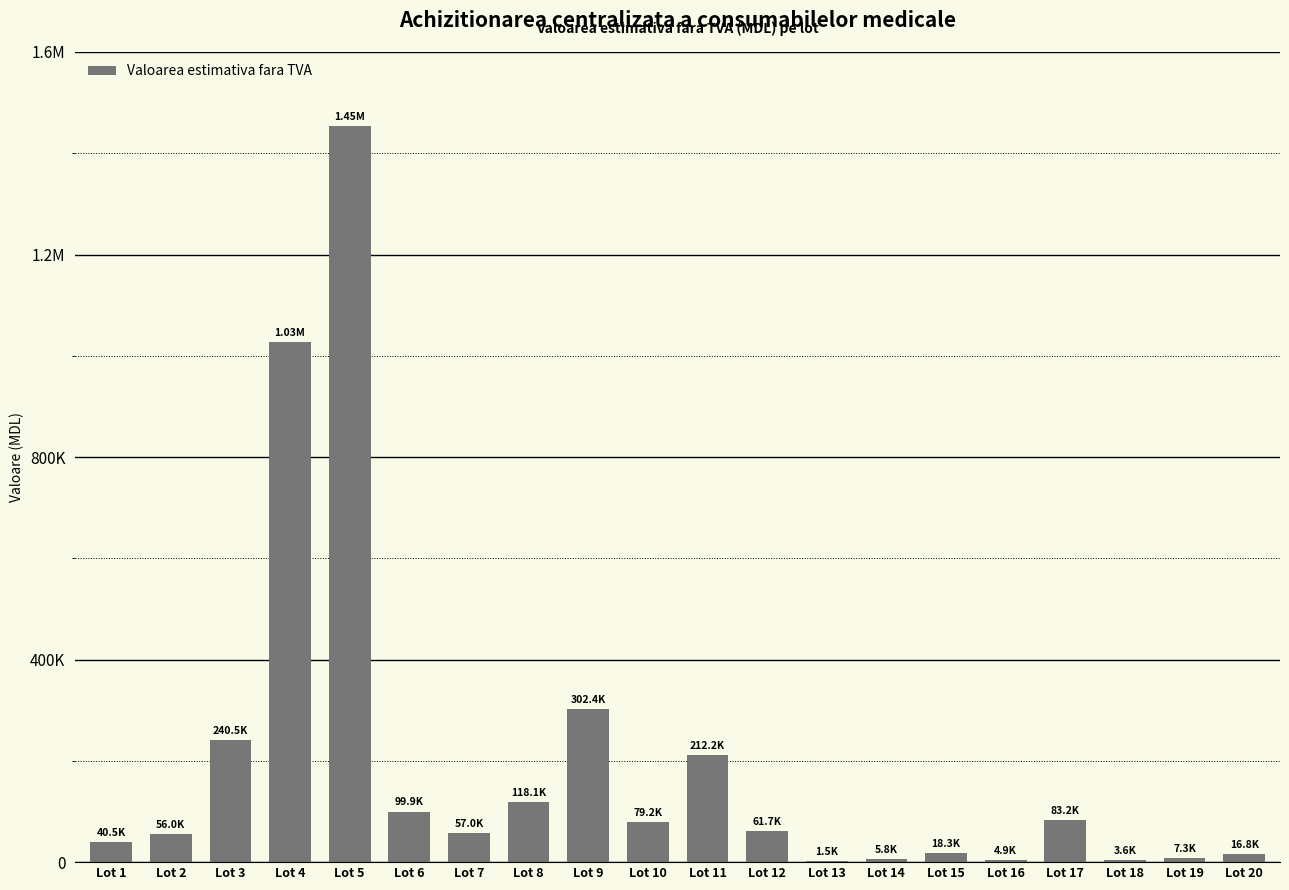

Reading left to right, transcribe all the data shown in this chart.

Lot 1=40512.5	Lot 2=56000.0	Lot 3=240500.0	Lot 4=1026416.7	Lot 5=1453500.0	Lot 6=99916.7	Lot 7=57000.0	Lot 8=118125.0	Lot 9=302400.0	Lot 10=79200.0	Lot 11=212250.0	Lot 12=61686.0	Lot 13=1478.2	Lot 14=5814.4	Lot 15=18281.9	Lot 16=4903.6	Lot 17=83250.0	Lot 18=3600.0	Lot 19=7312.5	Lot 20=16800.0